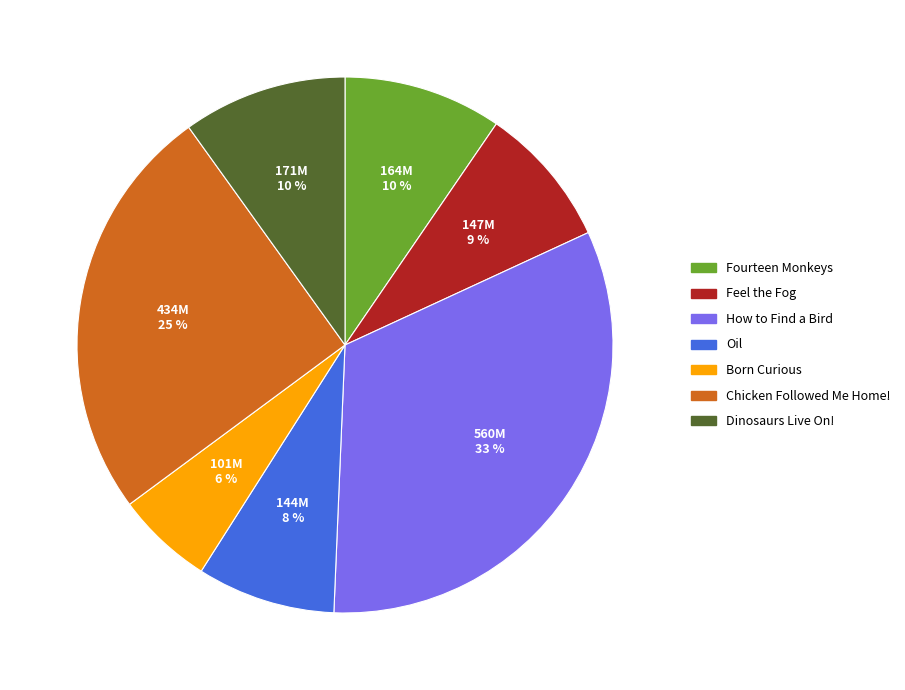

Which slice is the smallest?

Born Curious